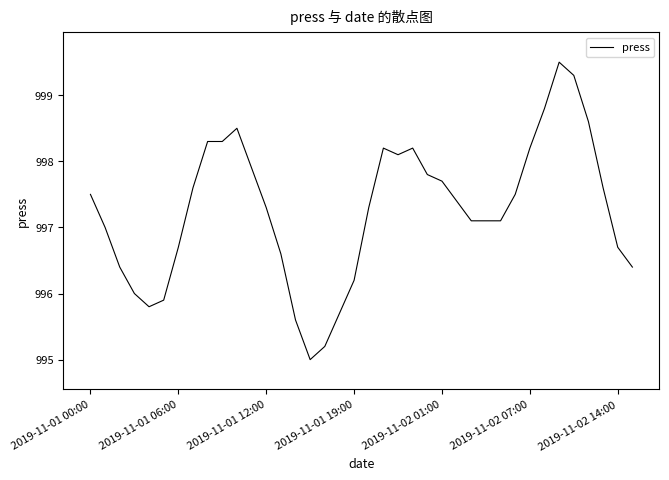

What is the smallest value displayed?

995.0